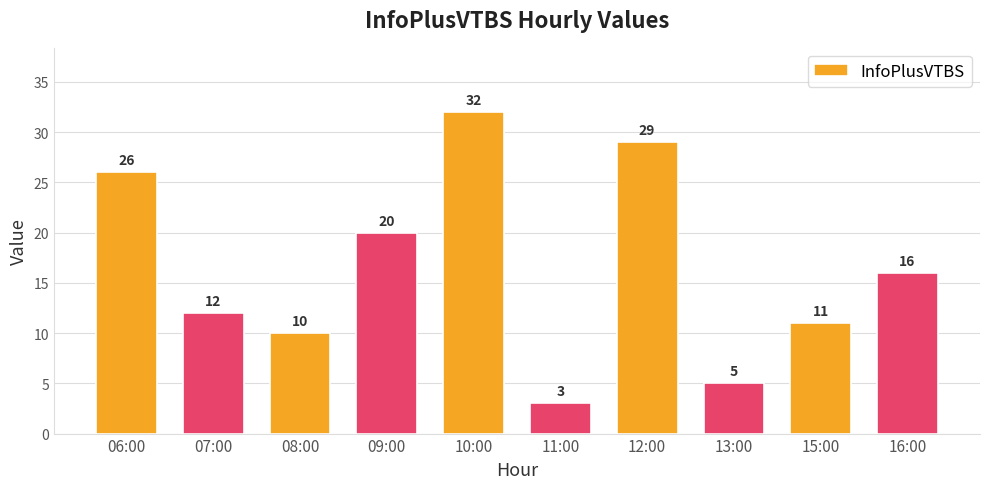

Does the chart contain any negative values?

No